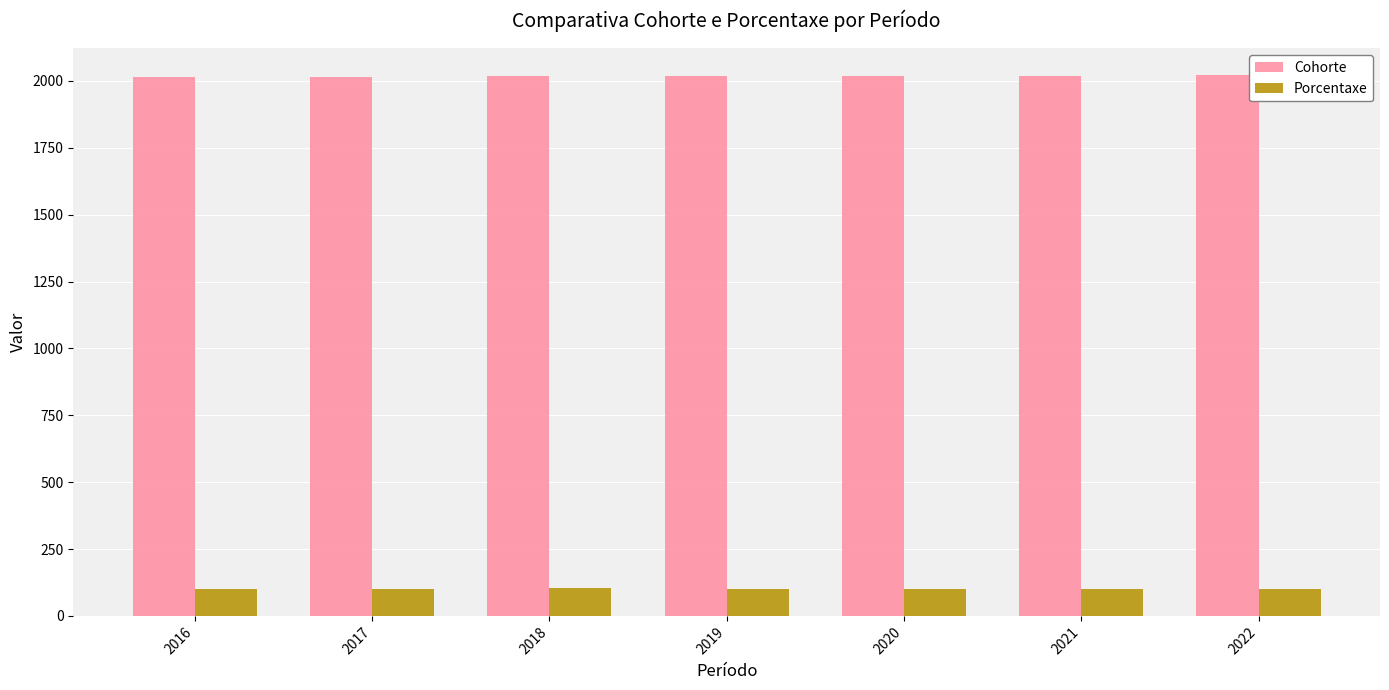

What is the sum of all Cohorte values?

14126.0